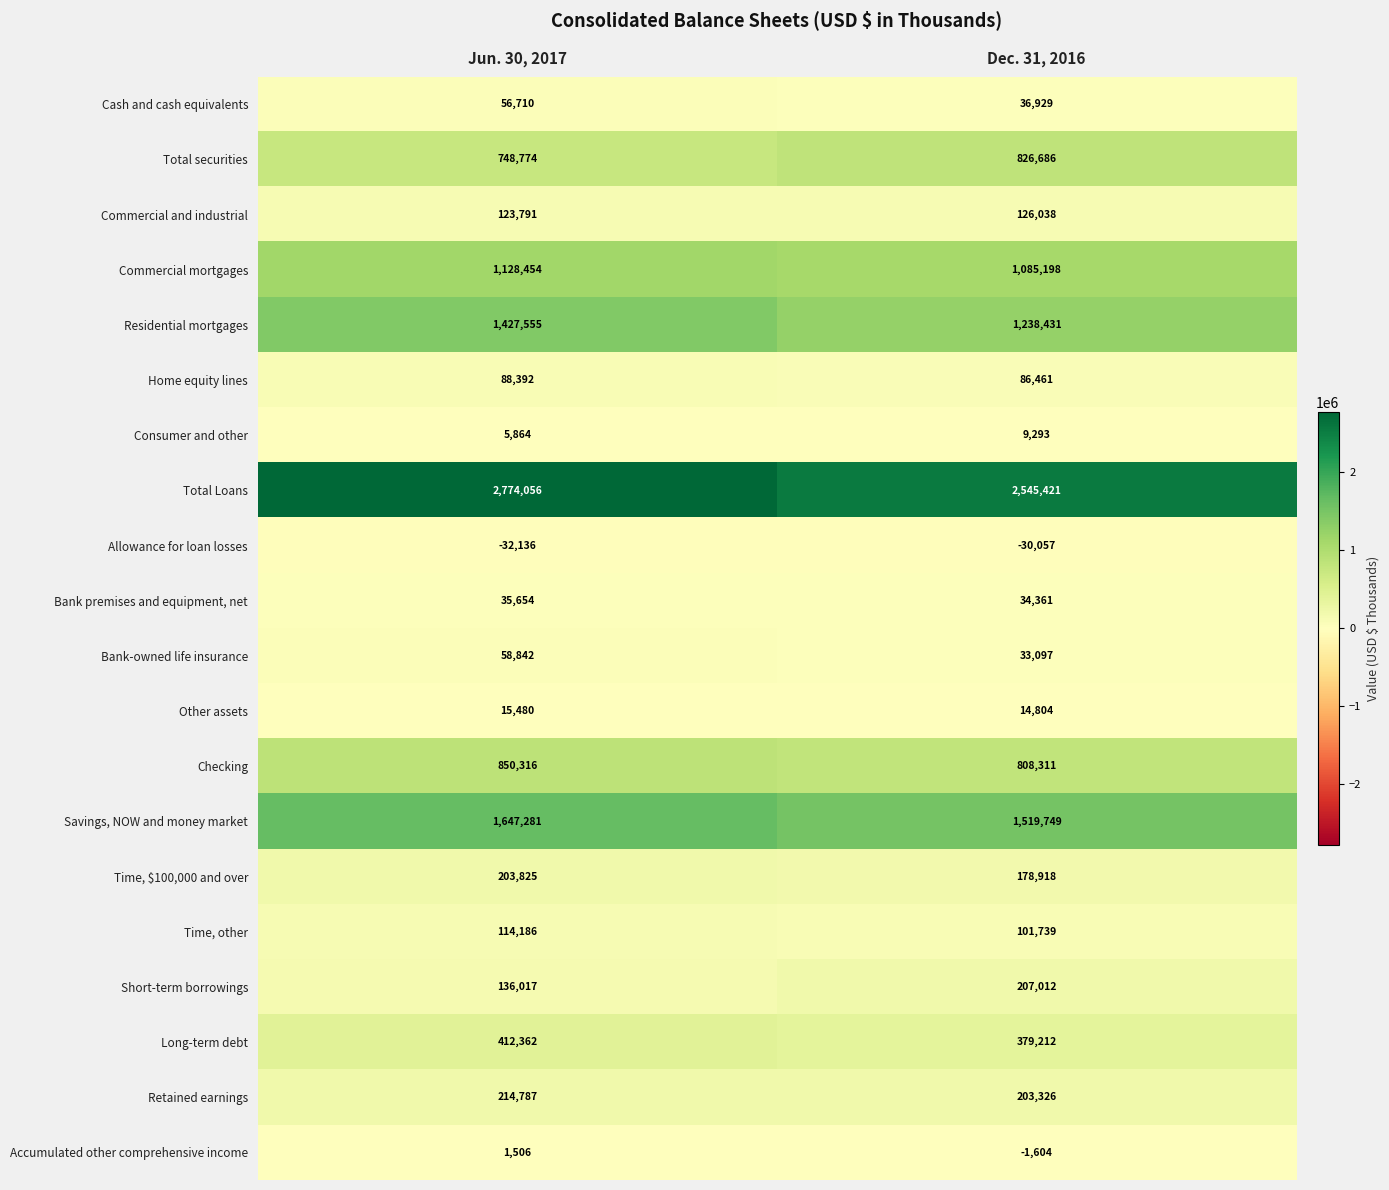

At which label is Consumer and other closest to 7578?

Jun. 30, 2017